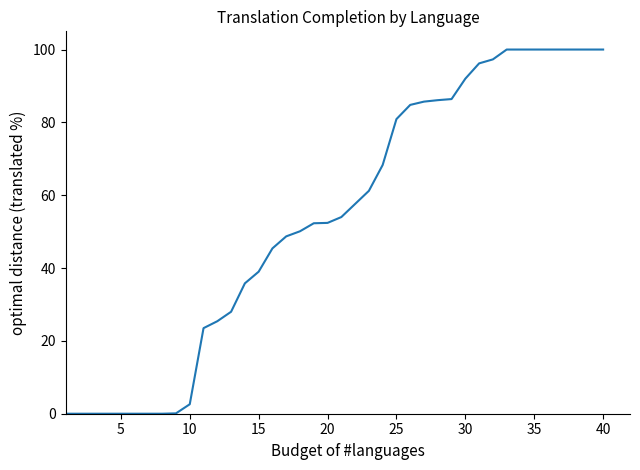

What is the difference between the maximum and minimum values?

100.0